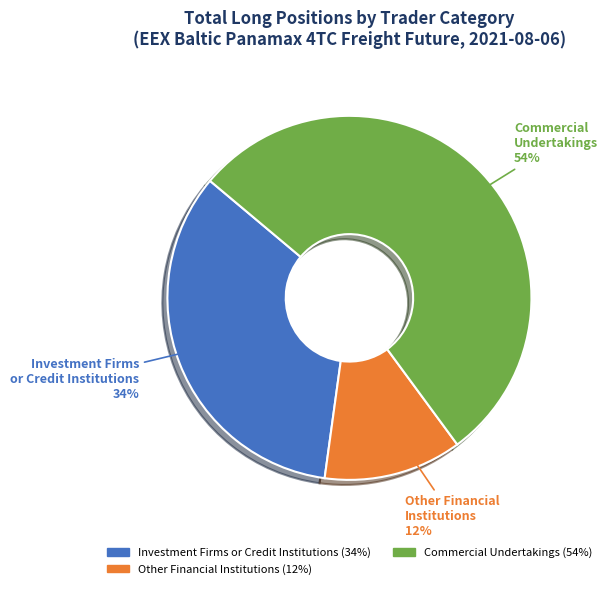

Between Commercial Undertakings and Investment Firms or Credit Institutions, which is larger?

Commercial Undertakings